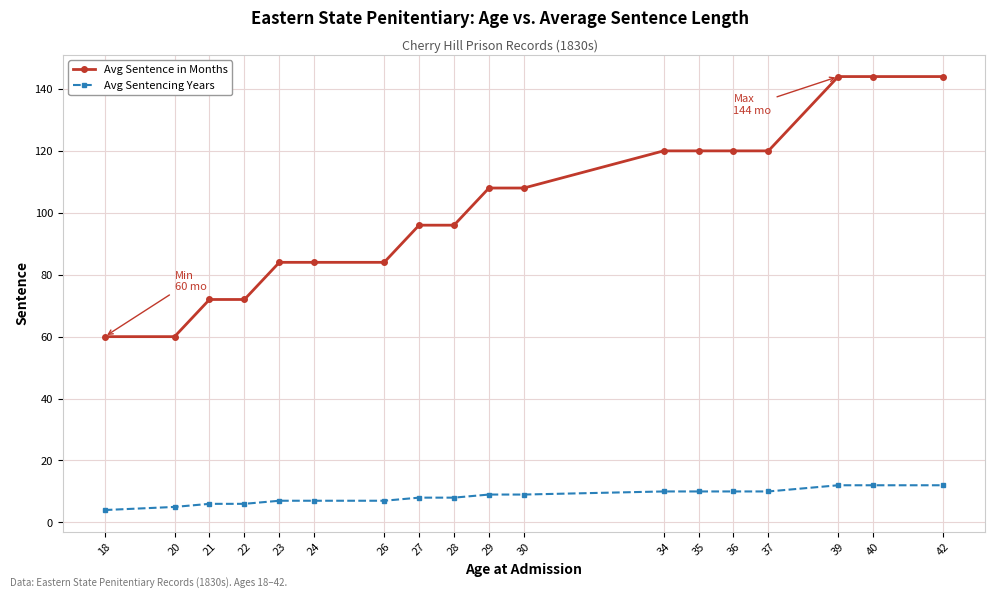

Reading right to left, transcribe all the data shown in this chart.

Avg Sentence in Months: 144	144	144	120	120	120	120	108	108	96	96	84	84	84	72	72	60	60
Avg Sentencing Years: 12	12	12	10	10	10	10	9	9	8	8	7	7	7	6	6	5	4